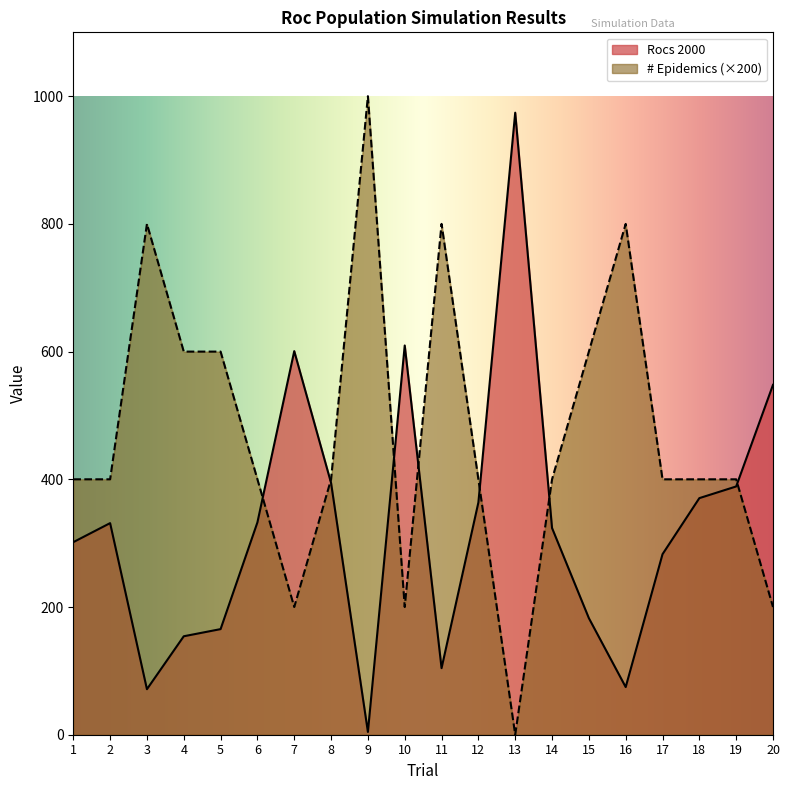

Rank the series at 1 from lowest to highest value.

Rocs 2000, # Epidemics (×200)